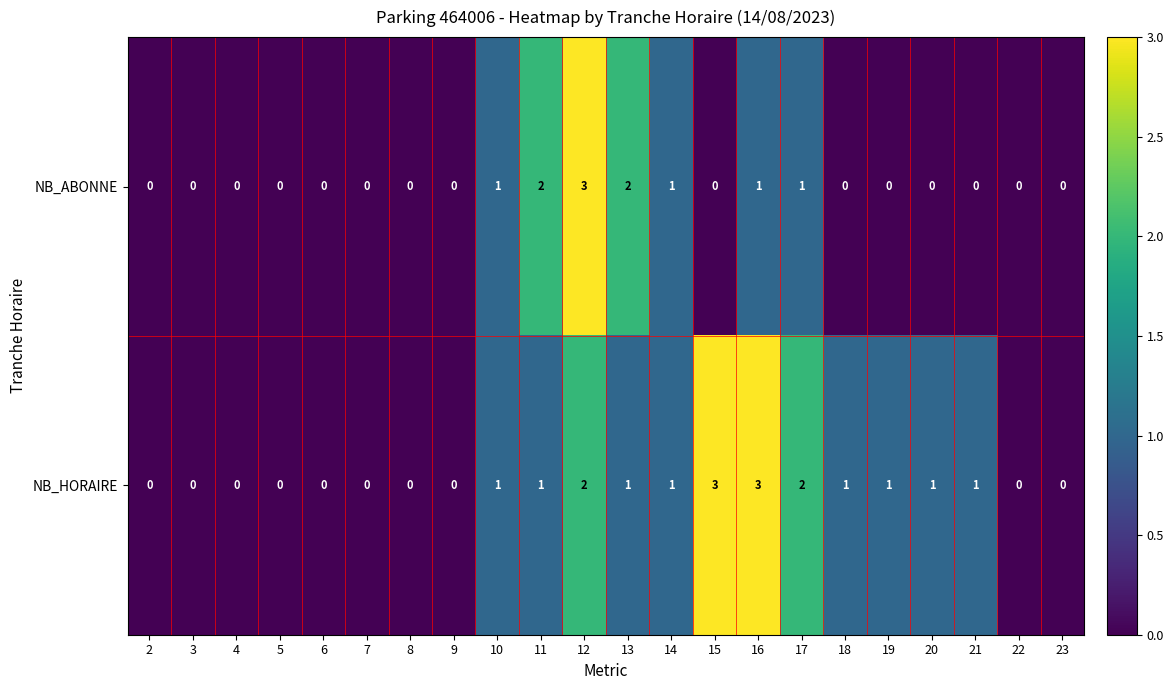

How many data points in NB_ABONNE are above 0?

7